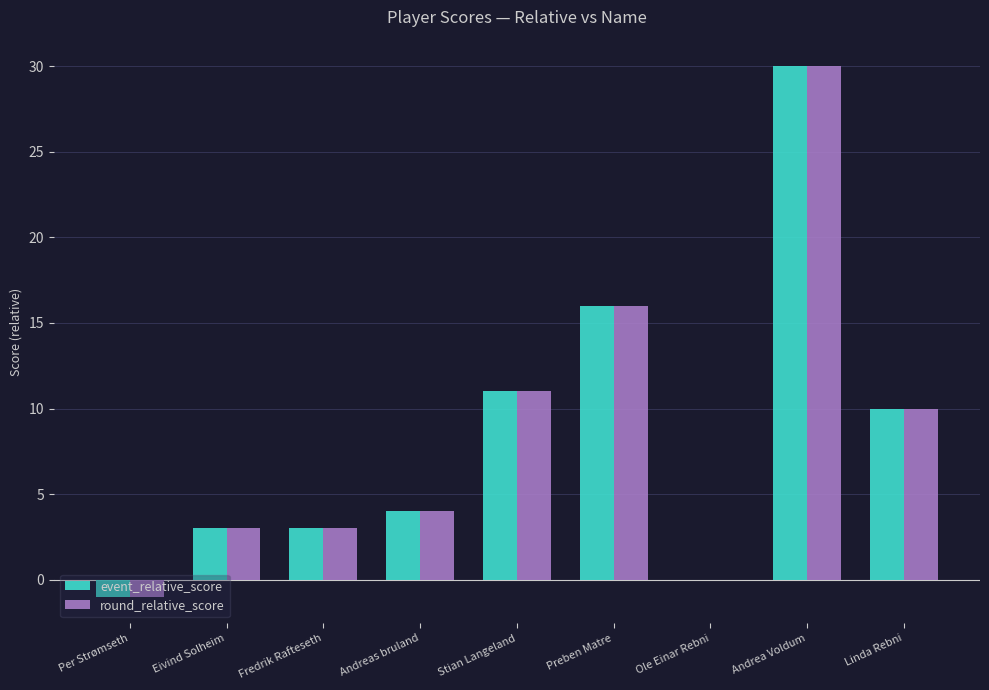

Reading left to right, transcribe all the data shown in this chart.

event_relative_score: -1	3	3	4	11	16	0	30	10
round_relative_score: -1	3	3	4	11	16	0	30	10